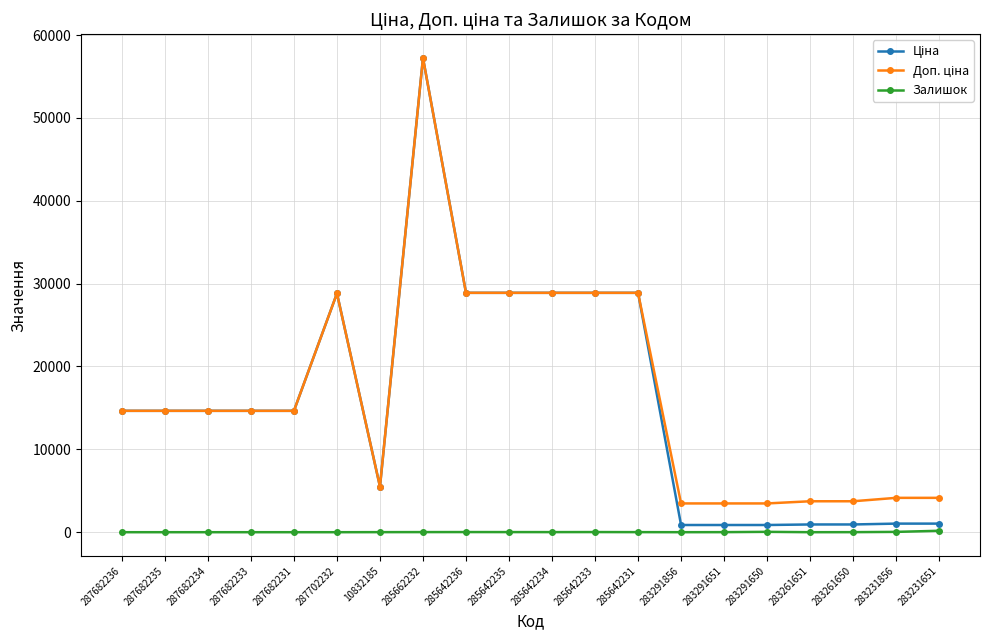

What is the label of the 20th point from the right?

287682236